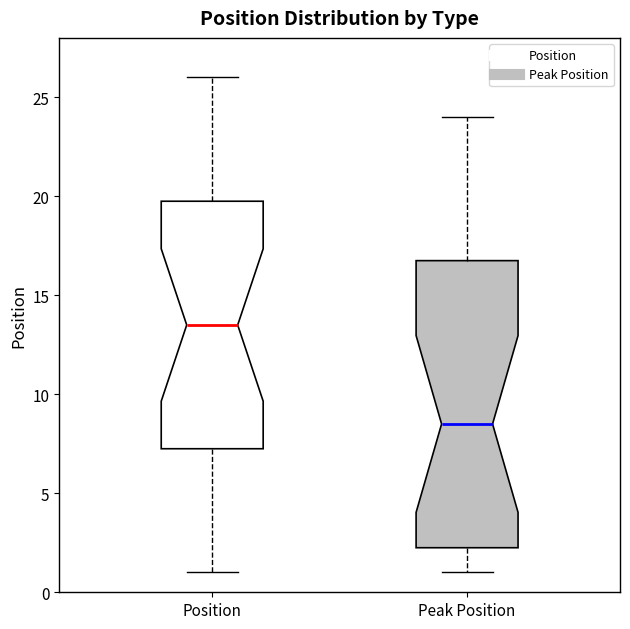

Which box has the lowest median line?

Peak Position